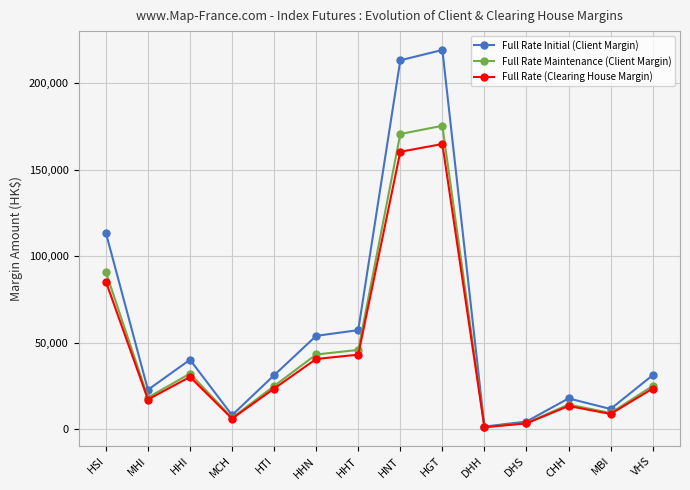

What is the lowest value of the Full Rate Initial (Client Margin) series?

1396